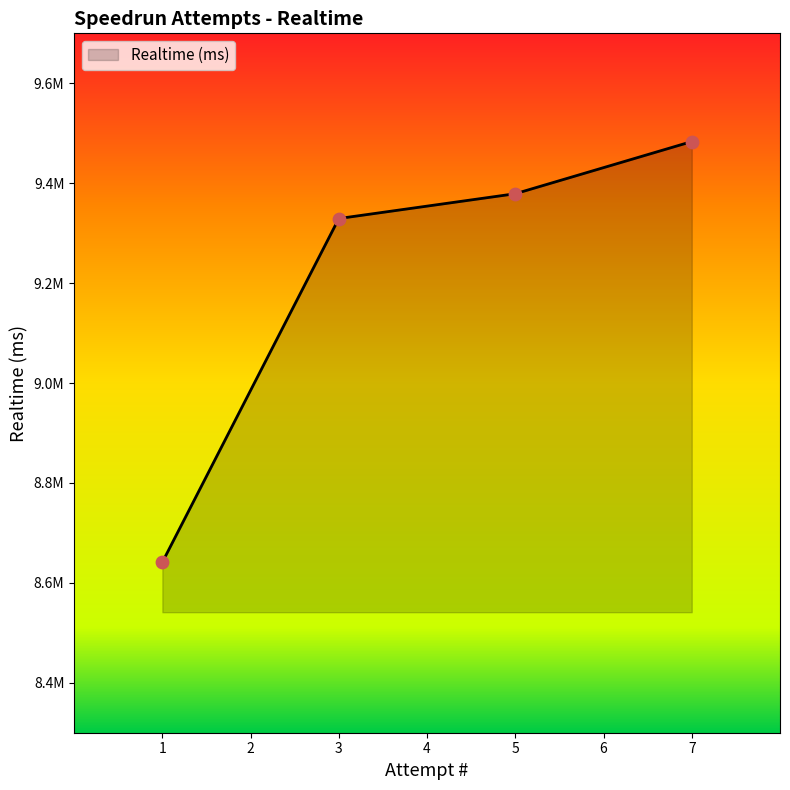

What is the change in value from 1 to 5?

+737707